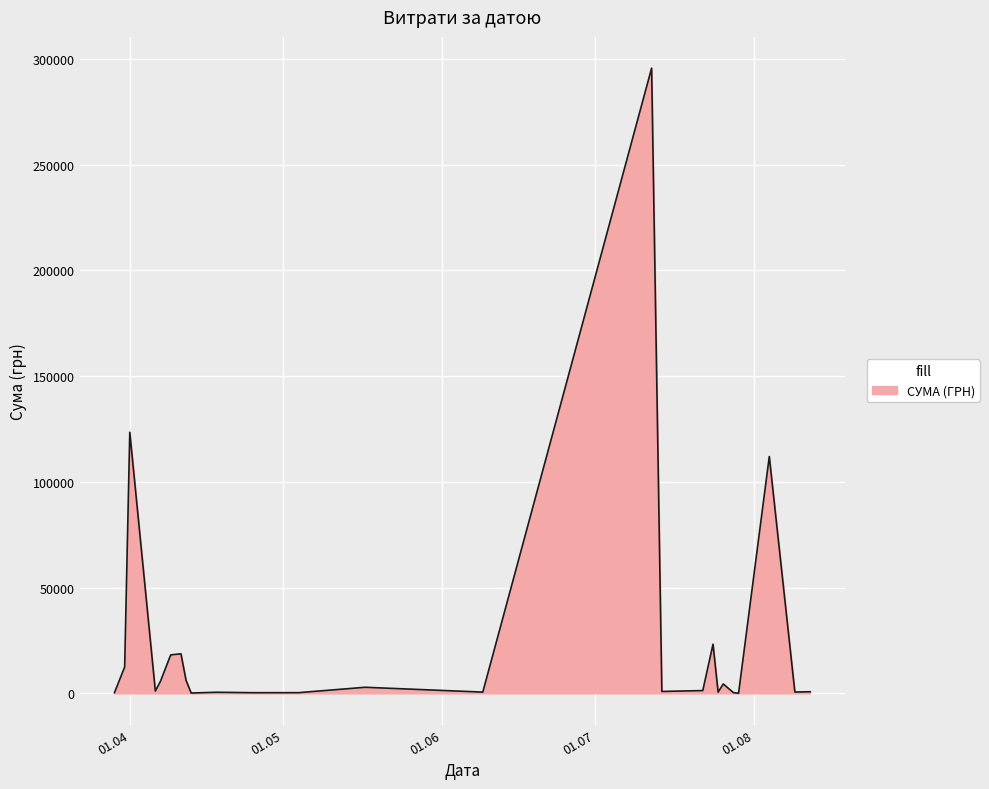

What is the difference between the maximum and minimum values?

295540.8